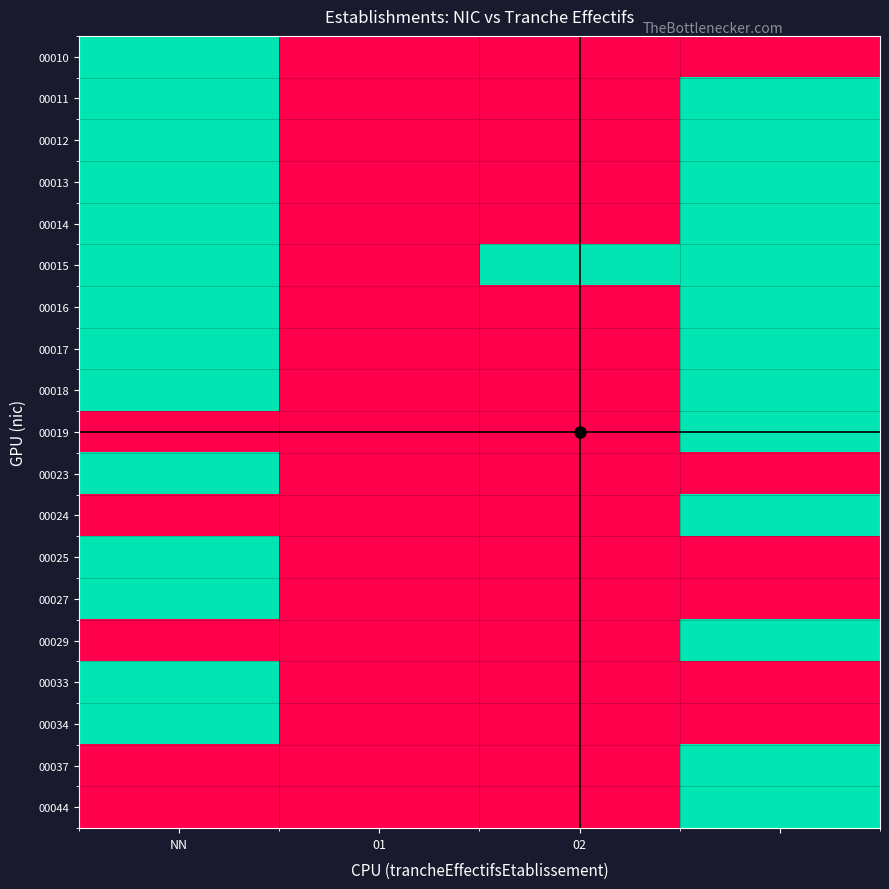

Count the number of data series in this chart.

19